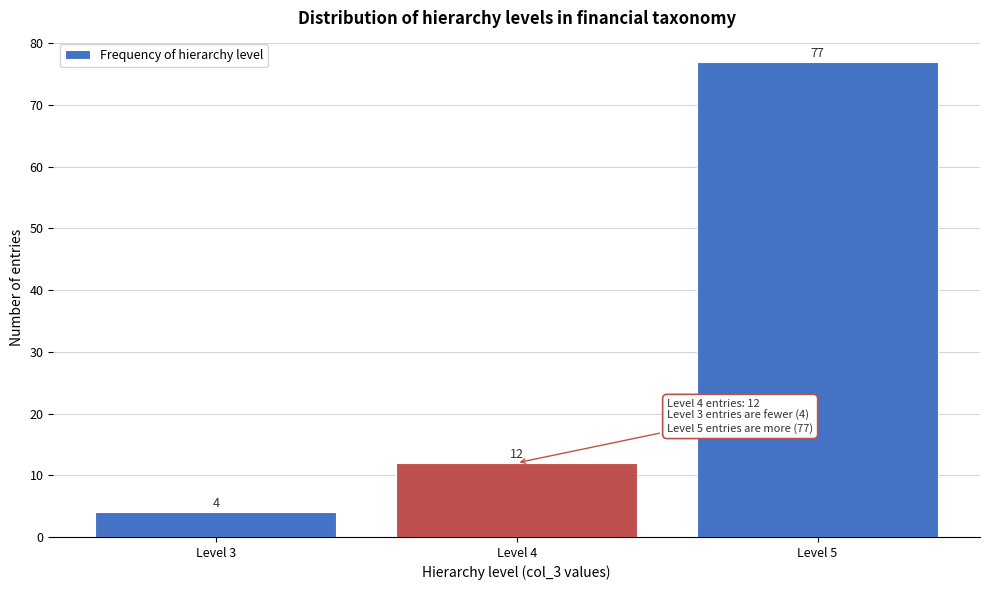

Reading right to left, what are all the values shown in this chart?

77	12	4